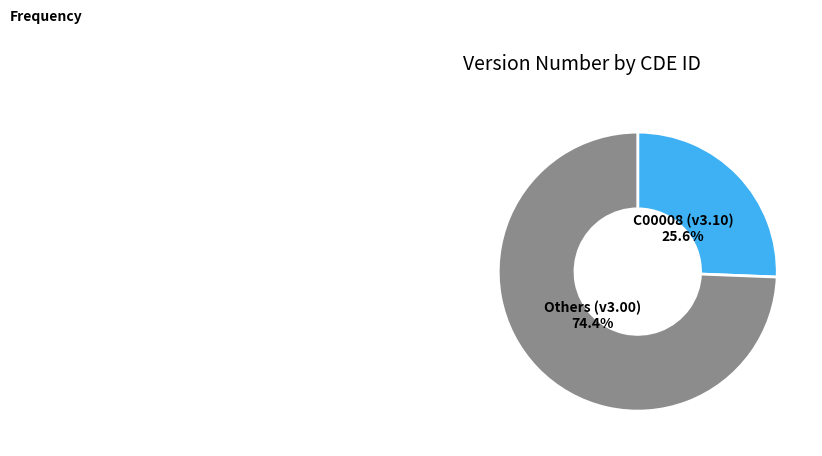

Is there a majority slice in this chart?

Yes